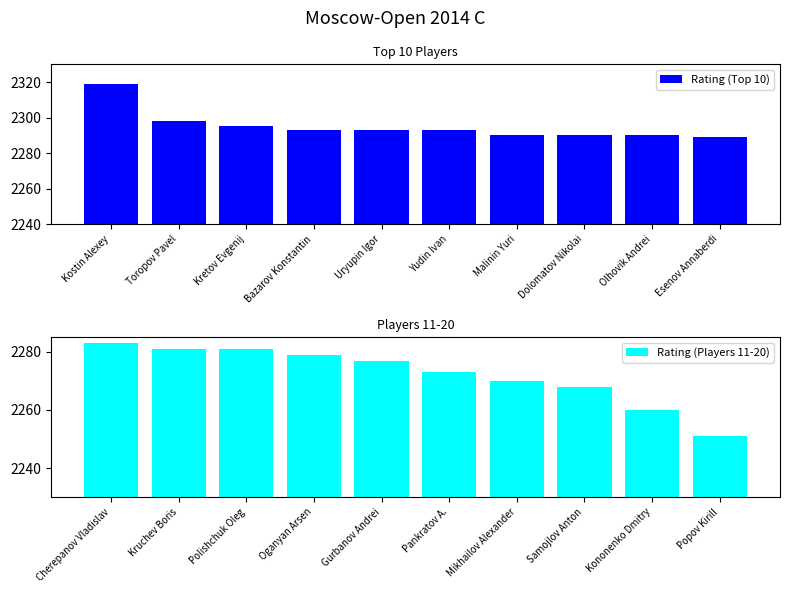

True or false: Rating (Top 10) has a value of 2293 at Yudin Ivan.

True